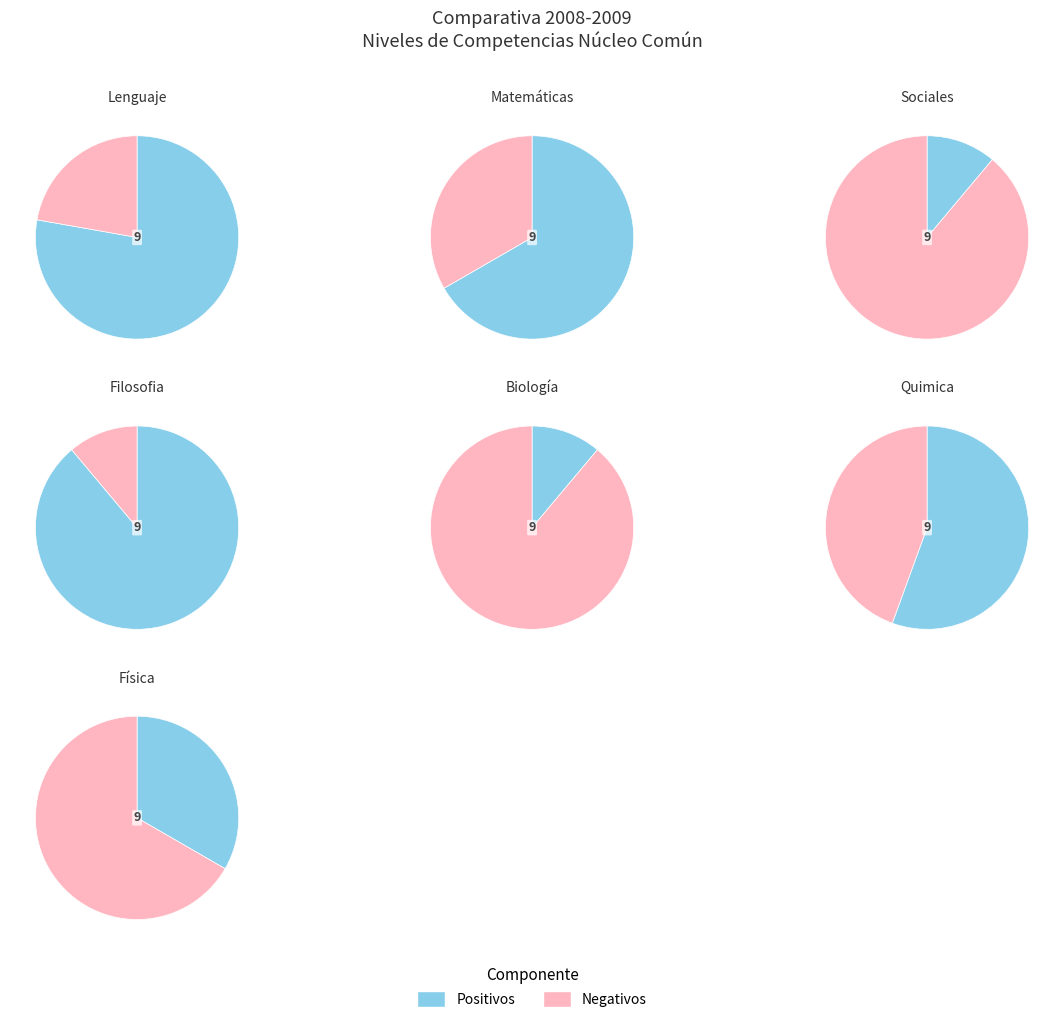

Which series changed the most between 3 and 5?

positivos